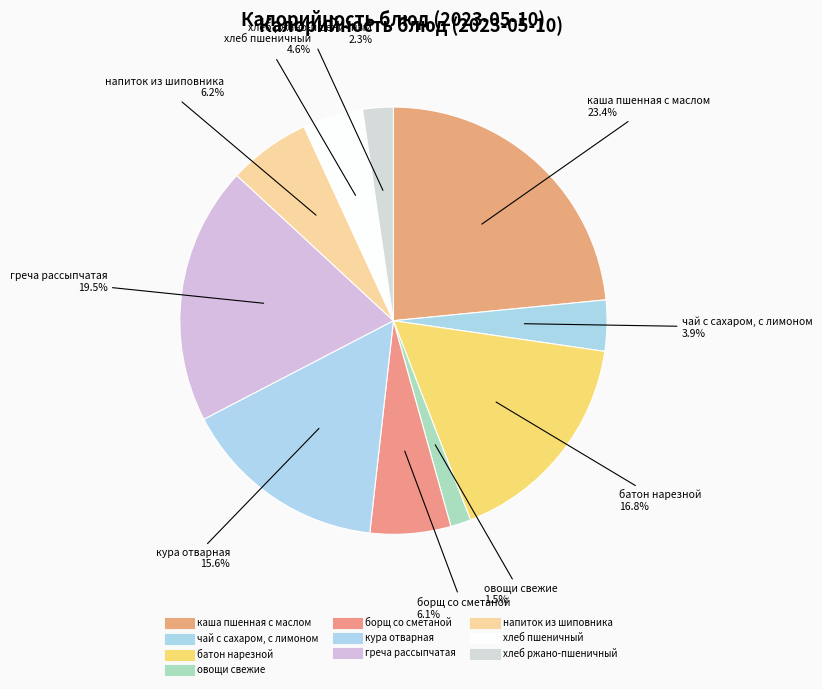

Approximately how many times larger is the value at греча рассыпчатая compared to каша пшенная с маслом?

0.8